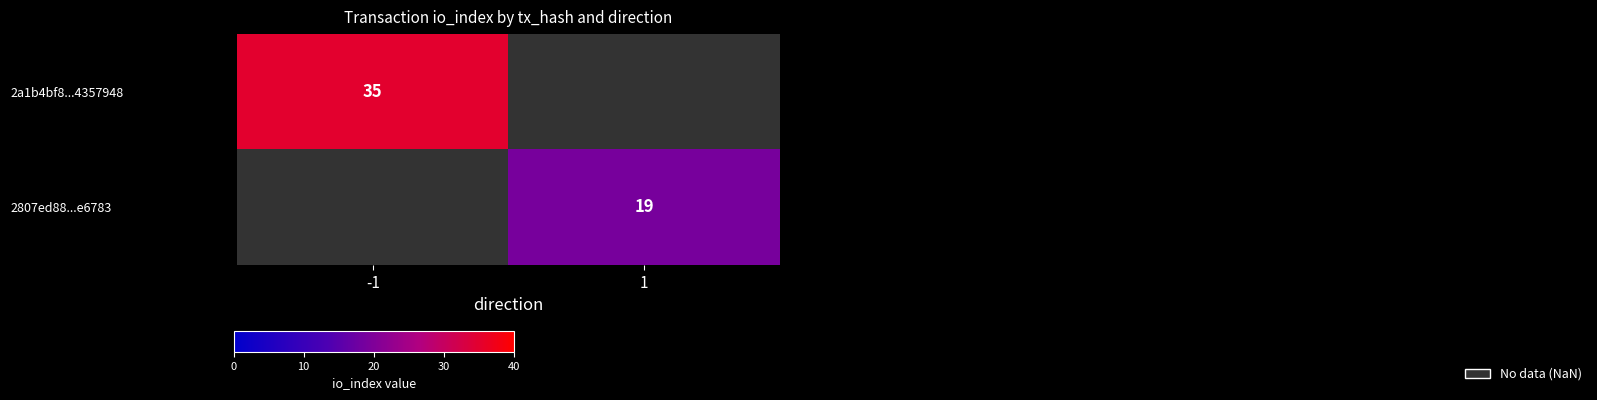

The value of 2a1b4bf8...4357948 at -1 is 53. True or false?

False